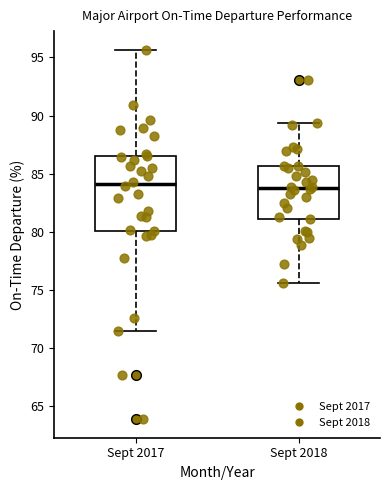

Reading left to right, read every box against the y-axis: the position of its median line, the range the box covers, and the ends of its whiskers. The values are not printed on the chart, so give them approximately, as read against the axis.

Sept 2017: median 84.0, box 80.0 to 86.5, whiskers 71.5 to 95.5
Sept 2018: median 84.0, box 81.0 to 85.5, whiskers 75.5 to 89.5